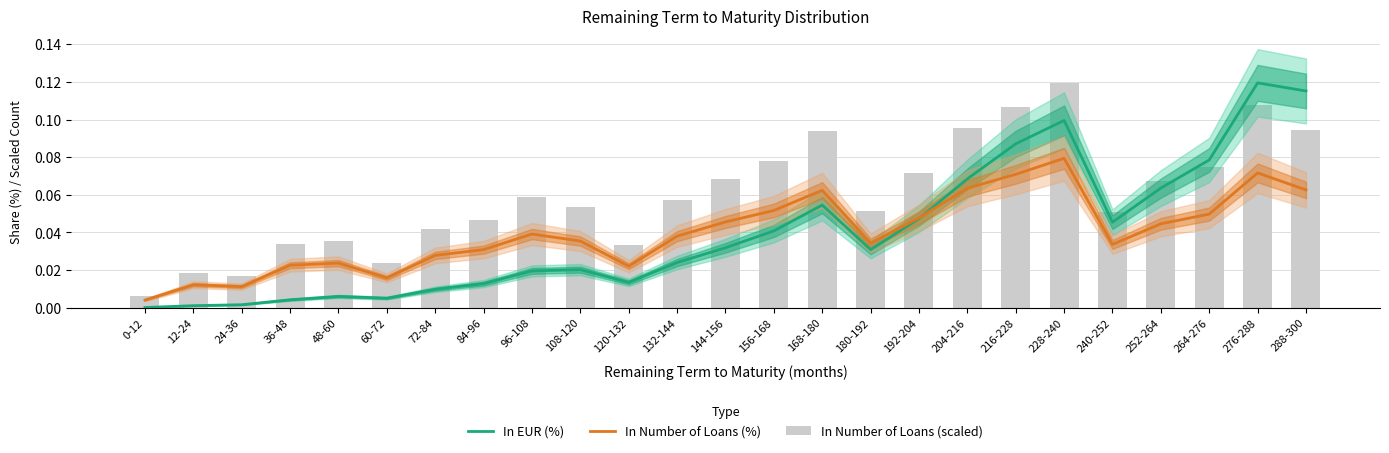

Reading right to left, list all the values displayed in this chart.

In EUR (%): 288-300=0.1	276-288=0.1	264-276=0.1	252-264=0.1	240-252=0.0	228-240=0.1	216-228=0.1	204-216=0.1	192-204=0.0	180-192=0.0	168-180=0.1	156-168=0.0	144-156=0.0	132-144=0.0	120-132=0.0	108-120=0.0	96-108=0.0	84-96=0.0	72-84=0.0	60-72=0.0	48-60=0.0	36-48=0.0	24-36=0.0	12-24=0.0	0-12=0.0
In Number of Loans (%): 288-300=0.1	276-288=0.1	264-276=0.0	252-264=0.0	240-252=0.0	228-240=0.1	216-228=0.1	204-216=0.1	192-204=0.0	180-192=0.0	168-180=0.1	156-168=0.1	144-156=0.0	132-144=0.0	120-132=0.0	108-120=0.0	96-108=0.0	84-96=0.0	72-84=0.0	60-72=0.0	48-60=0.0	36-48=0.0	24-36=0.0	12-24=0.0	0-12=0.0
In Number of Loans (scaled): 288-300=0.1	276-288=0.1	264-276=0.1	252-264=0.1	240-252=0.1	228-240=0.1	216-228=0.1	204-216=0.1	192-204=0.1	180-192=0.1	168-180=0.1	156-168=0.1	144-156=0.1	132-144=0.1	120-132=0.0	108-120=0.1	96-108=0.1	84-96=0.0	72-84=0.0	60-72=0.0	48-60=0.0	36-48=0.0	24-36=0.0	12-24=0.0	0-12=0.0